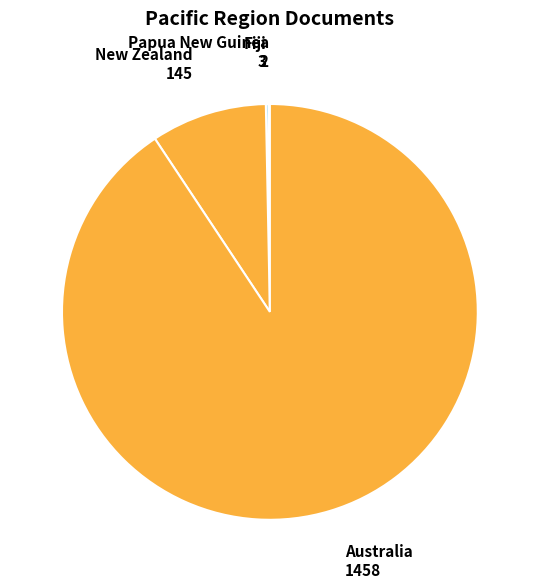

Does Australia represent more than half of the total?

Yes